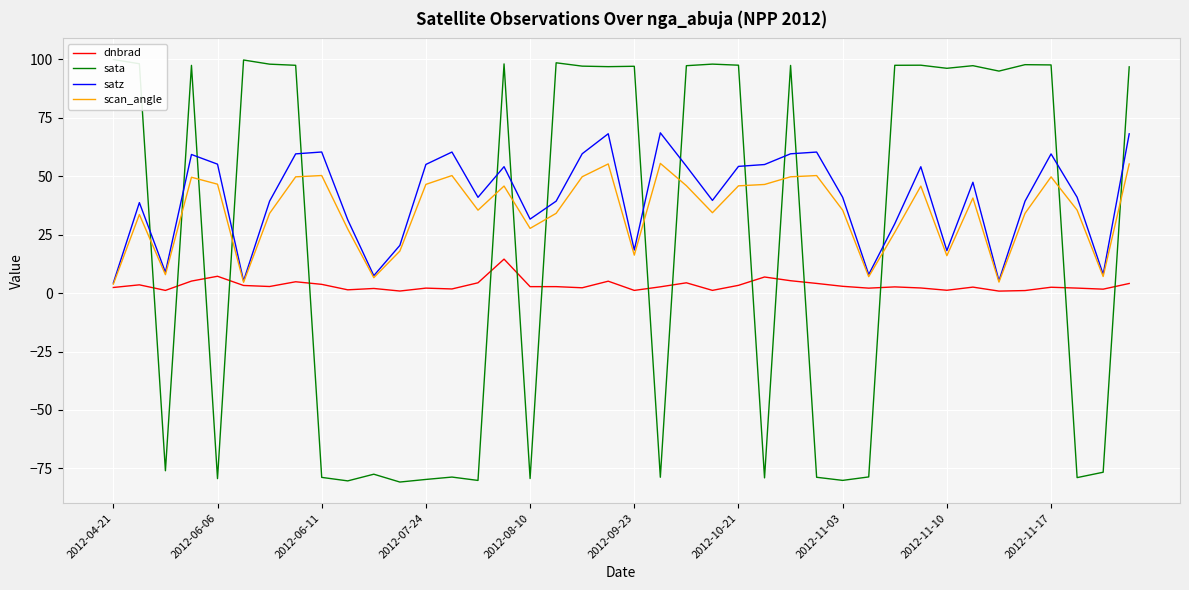

Reading left to right, list all the values displayed in this chart.

dnbrad: 2.4	3.5	1.1	5.1	7.2	3.2	2.8	4.8	3.7	1.4	2.0	0.9	2.1	1.8	4.4	14.5	2.7	2.7	2.3	5.1	1.1	2.7	4.4	1.2	3.3	6.9	5.3	4.1	2.9	2.1	2.6	2.2	1.2	2.5	0.8	1.1	2.5	2.1	1.7	4.1
sata: 99.9	98.1	-76.0	97.4	-79.3	99.7	97.9	97.4	-78.8	-80.3	-77.5	-80.8	-79.7	-78.7	-80.1	98.0	-79.3	98.5	97.0	96.8	97.0	-78.8	97.2	97.9	97.4	-79.0	97.3	-78.8	-80.1	-78.6	97.4	97.4	96.1	97.2	94.9	97.7	97.5	-78.9	-76.6	96.7
satz: 4.3	38.7	8.9	59.2	55.1	5.2	39.3	59.5	60.3	31.3	7.4	20.4	55.0	60.3	40.9	54.0	31.6	39.3	59.6	68.1	18.4	68.5	54.2	39.6	54.2	55.0	59.5	60.3	40.9	7.9	29.6	54.0	18.1	47.4	5.3	39.3	59.5	41.0	8.0	68.1
scan_angle: 3.8	33.6	7.9	49.5	46.5	4.6	34.1	49.7	50.3	27.4	6.6	18.0	46.5	50.2	35.4	45.8	27.6	34.1	49.7	55.2	16.2	55.4	45.9	34.4	45.8	46.4	49.7	50.2	35.4	7.0	26.0	45.7	16.0	40.6	4.7	34.1	49.7	35.5	7.1	55.2